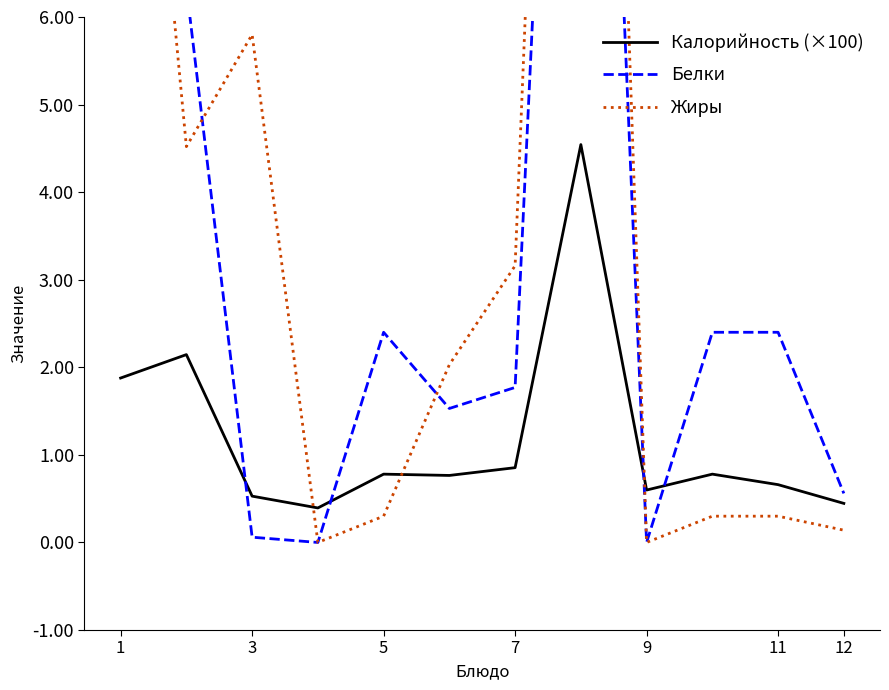

How many times do Белки and Жиры cross each other?

2